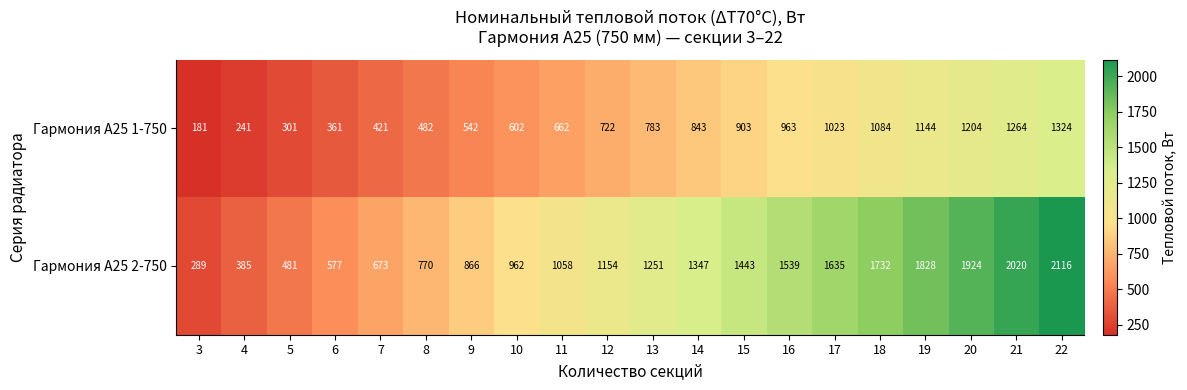

Where is Гармония А25 1-750 nearest to the value 752?

12